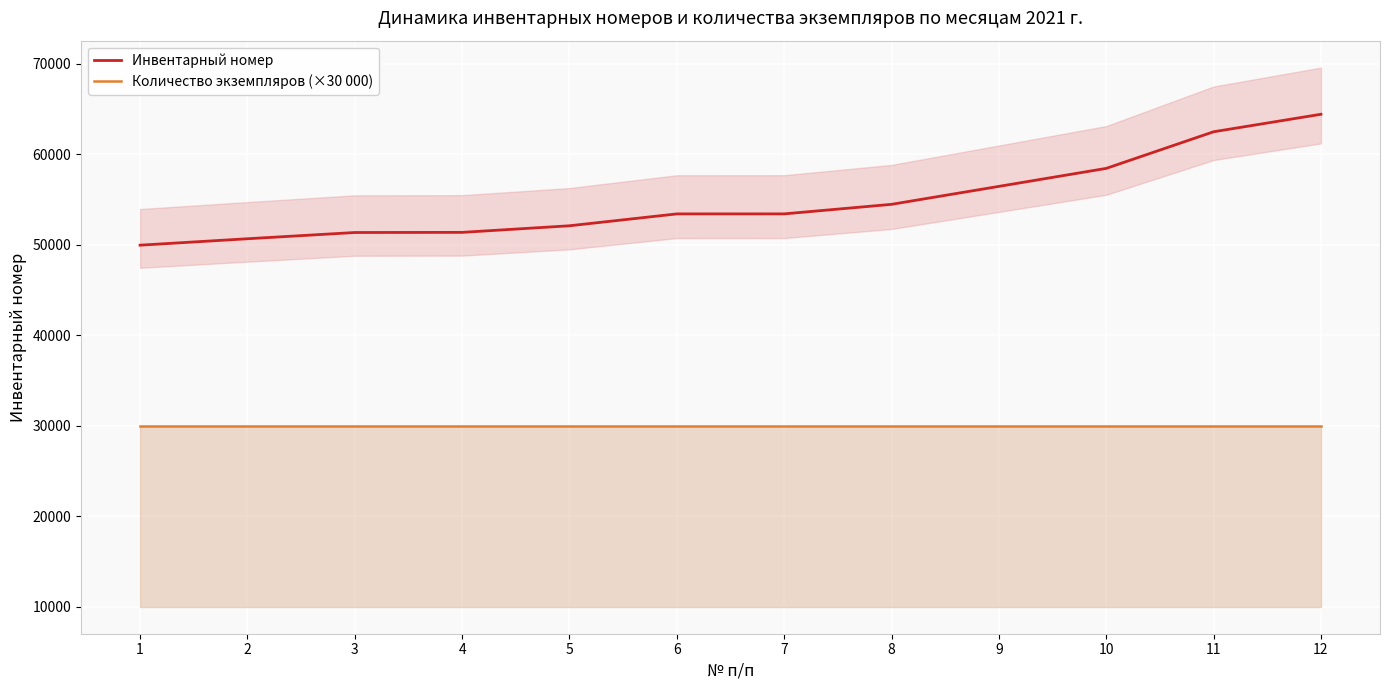

What is the difference between the second highest and minimum values in the Инвентарный номер series?

12533